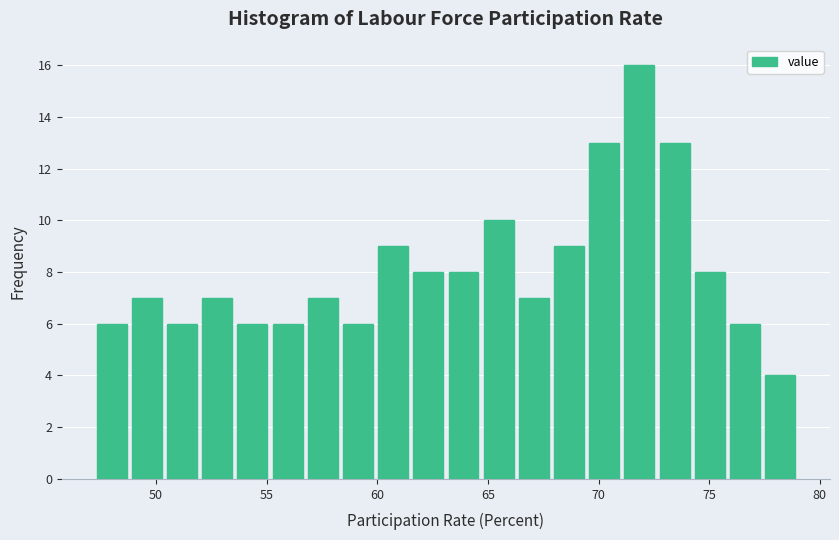

Around what value on the x-axis is the tallest bar? Give the approximate position of its centre, as read against the axis.

72.0